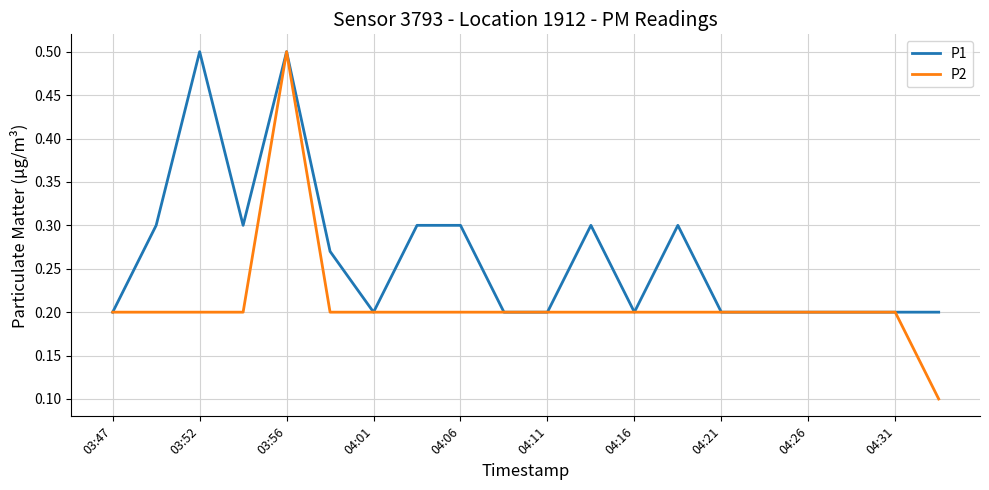

Which series has the largest total across all categories?

P1